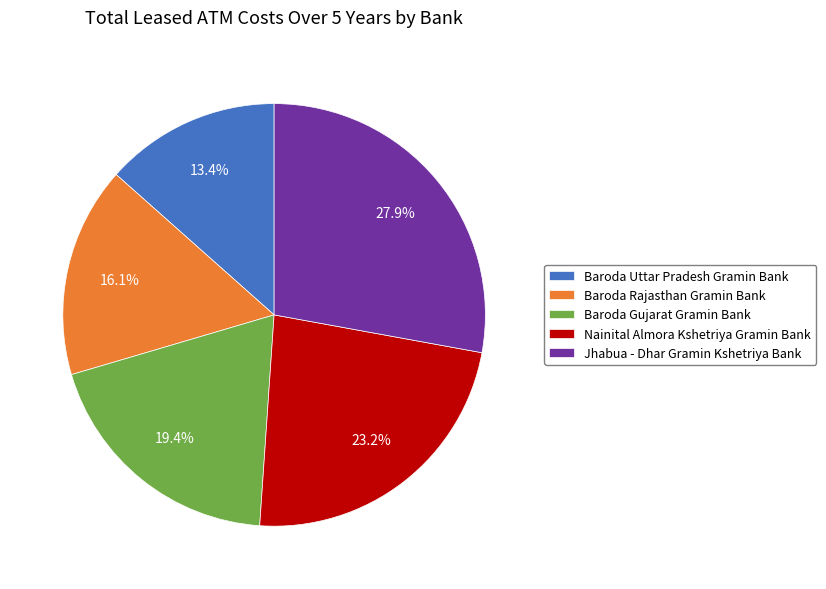

Does any single category account for the majority?

No